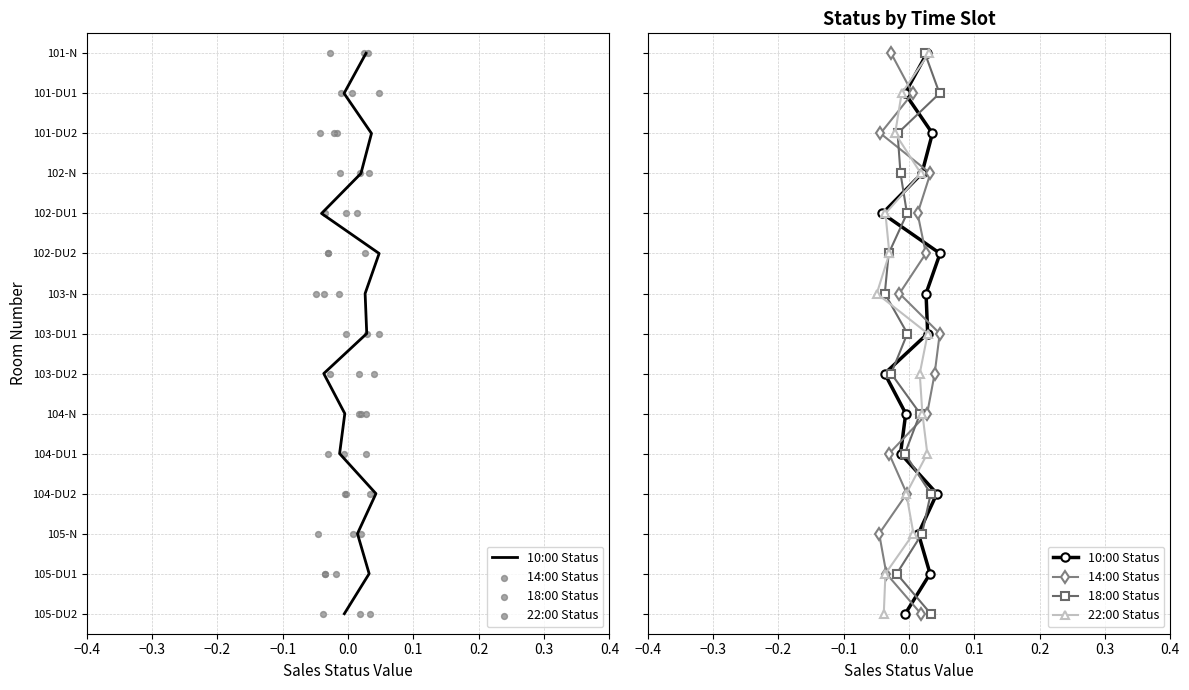

Which series contains the highest Y value?

10:00 Status